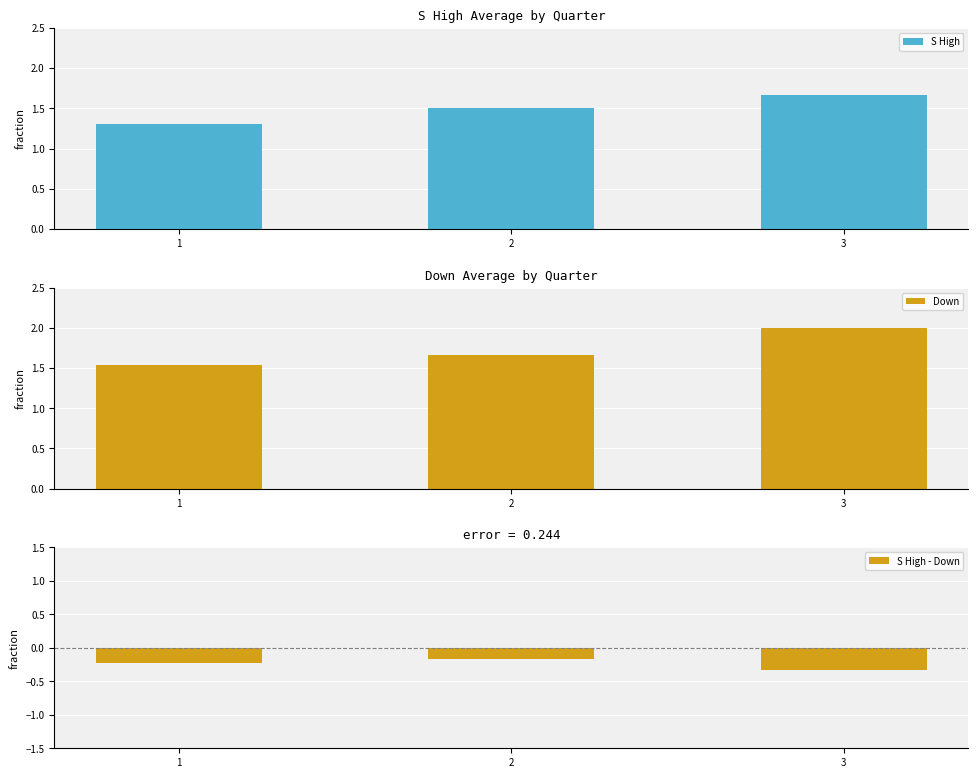

Which has a higher value, 3 or 1?

3